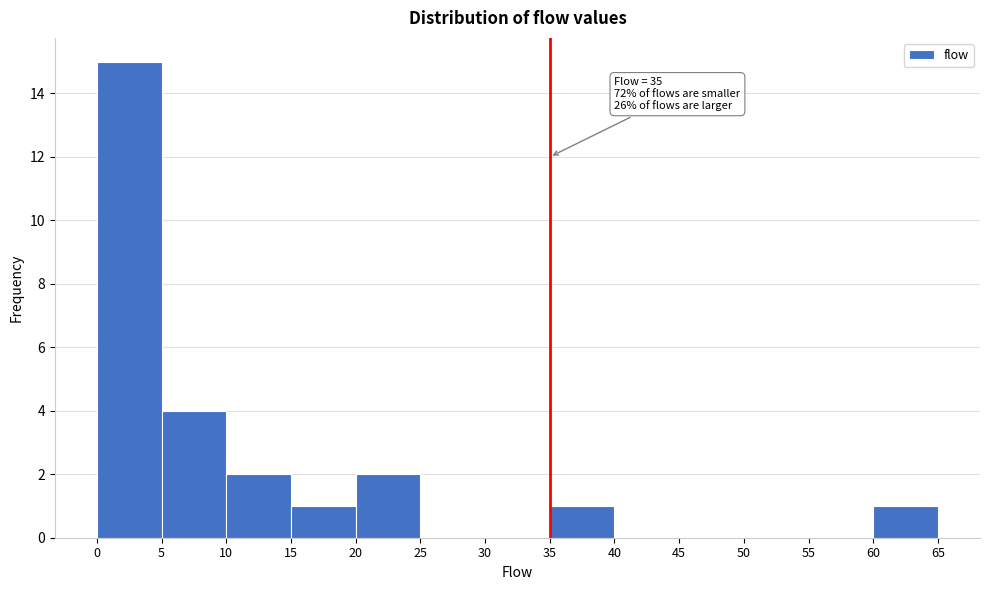

Over which range of the x-axis is the bar tallest?

0 to 5